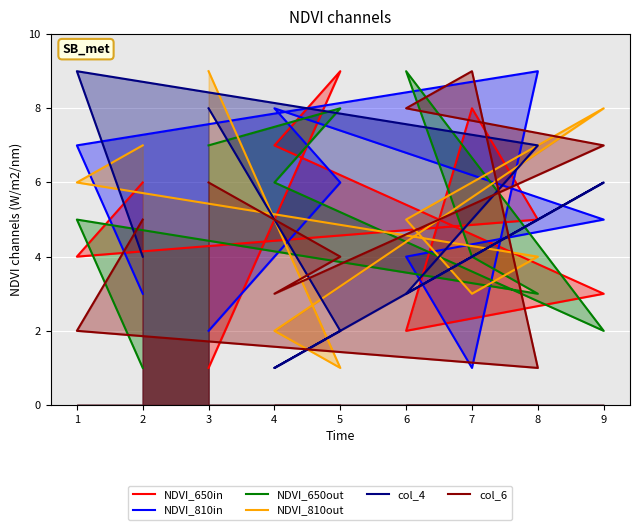

What is the difference between the maximum and minimum values in the col_4 series?

8